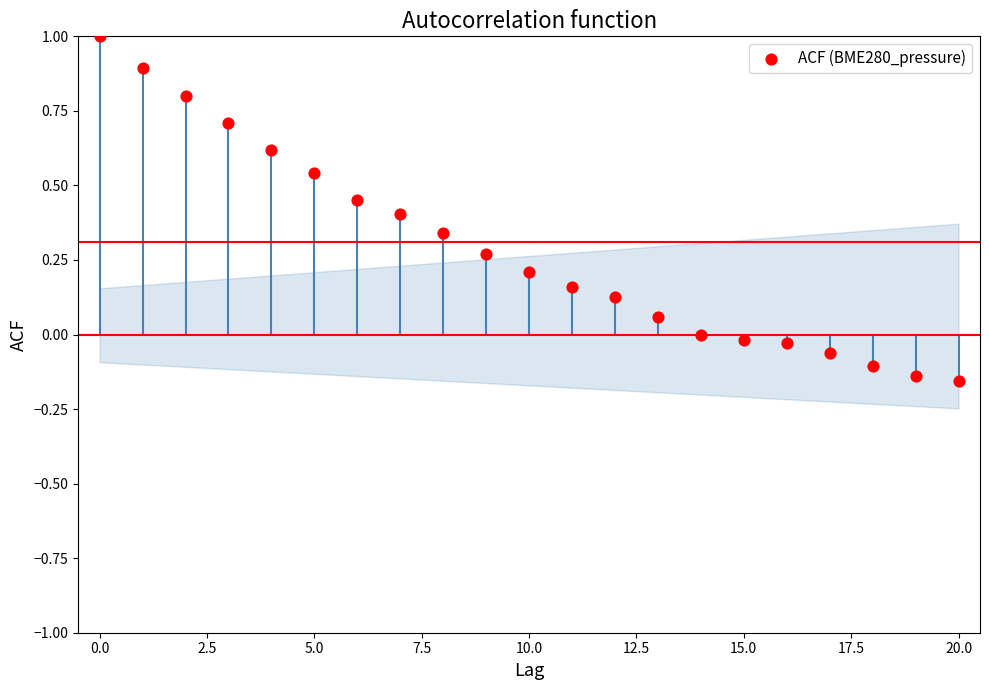

What is the range of Y values (max minus min)?

1.2